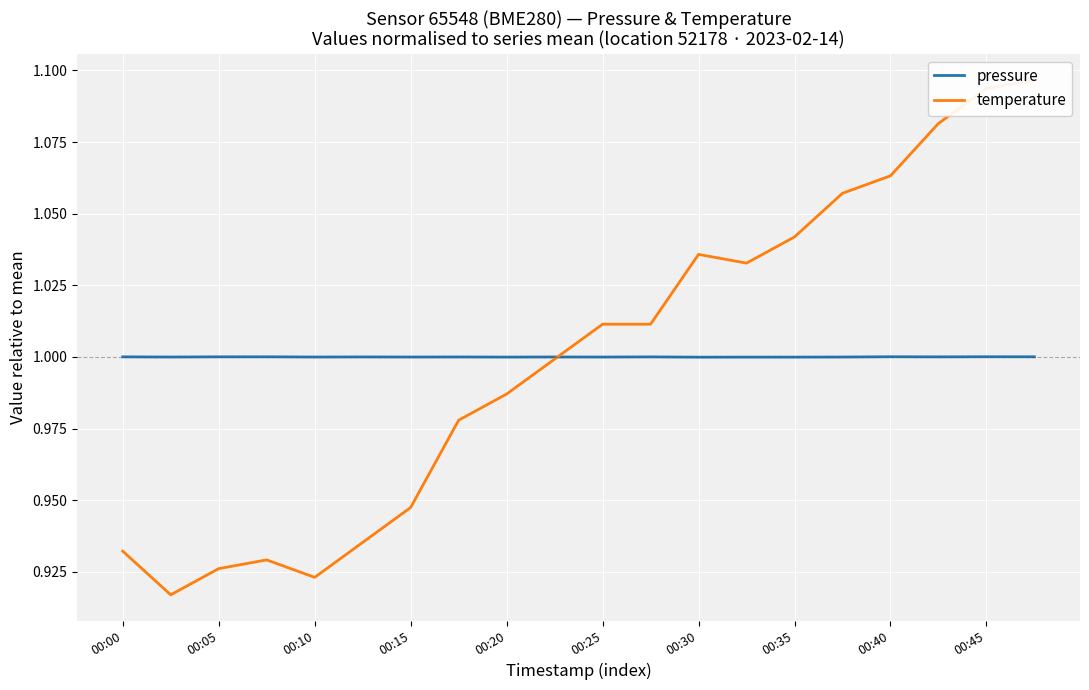

What is the total value across all series at 00:00?

1.9